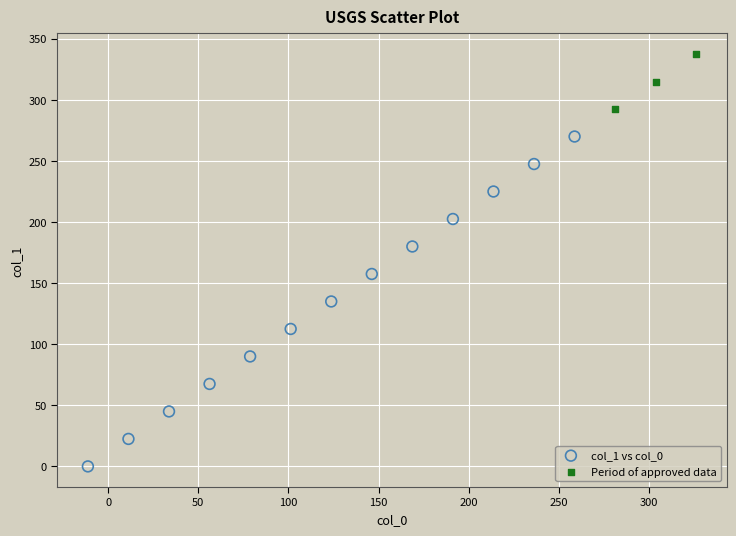

Which series has the widest spread of Y values?

col_1 vs col_0